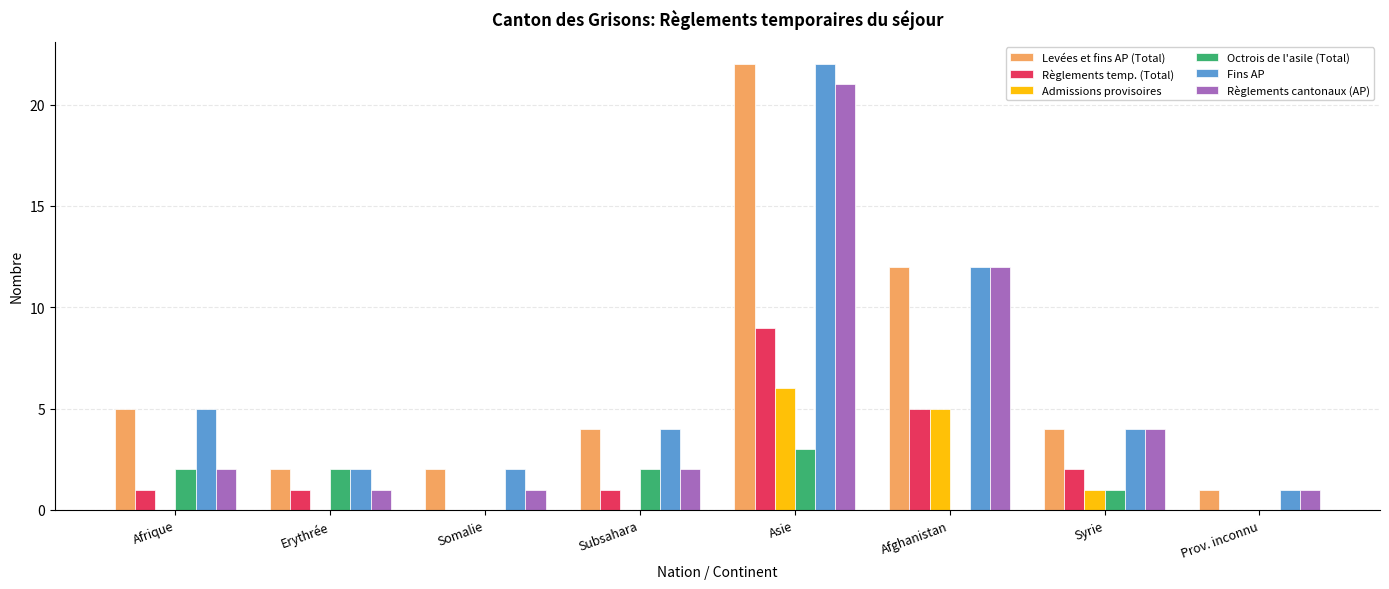

The value of Levées et fins AP (Total) at Asie is 22. True or false?

True